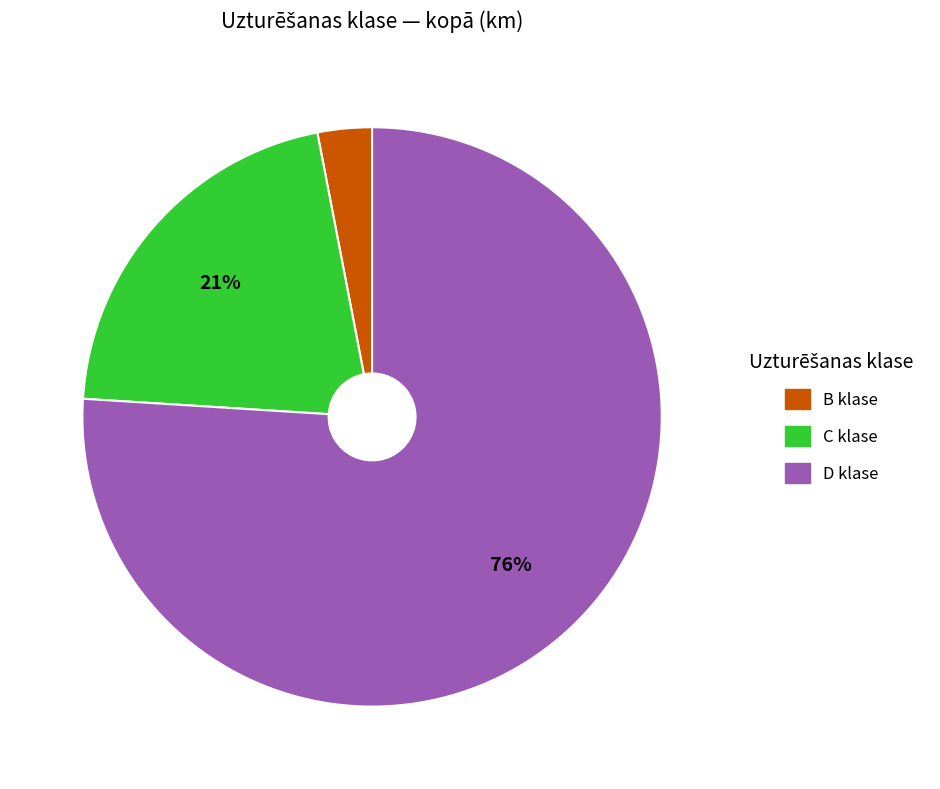

To the nearest percent, what is the average slice percentage?

33%